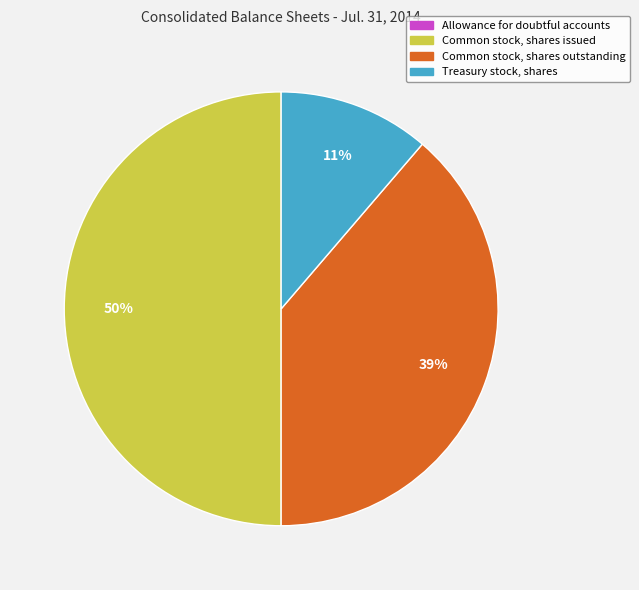

What is the largest slice in the pie chart?

Common stock, shares issued